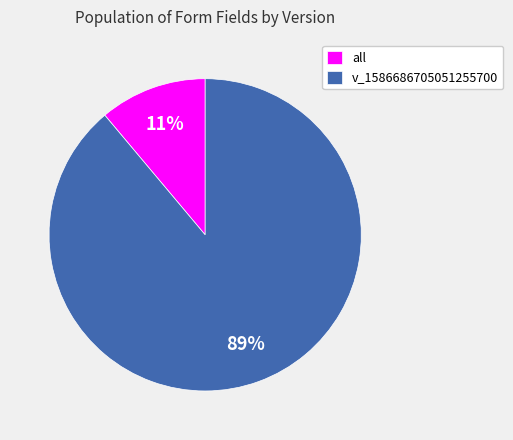

What is the largest slice in the pie chart?

v_1586686705051255700